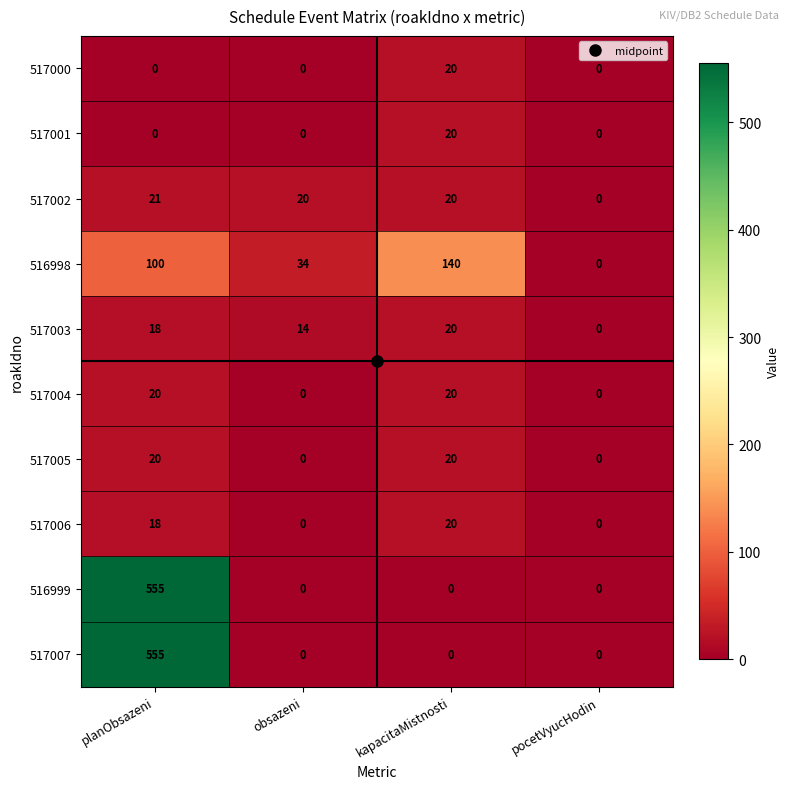

What is the average value of the 517004 series?

10